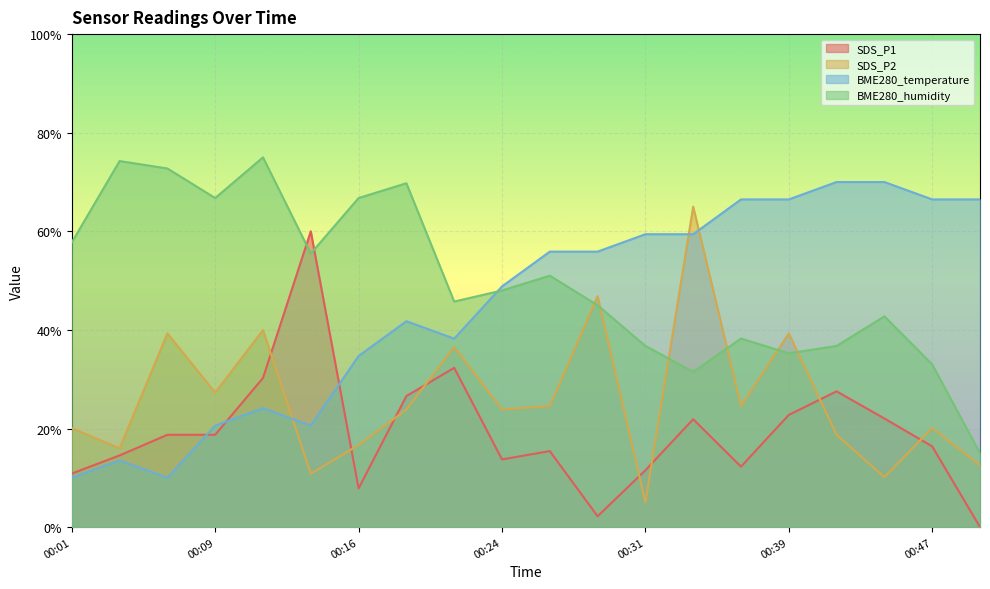

The BME280_humidity series shows 66.7 at 00:09. True or false?

True